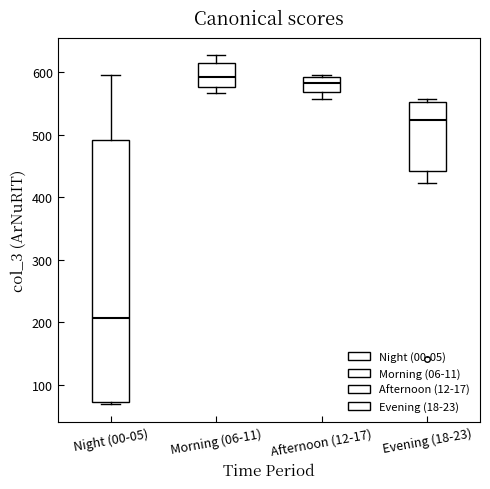

Which box is the tallest, from its lower edge to its upper edge?

Night (00-05)